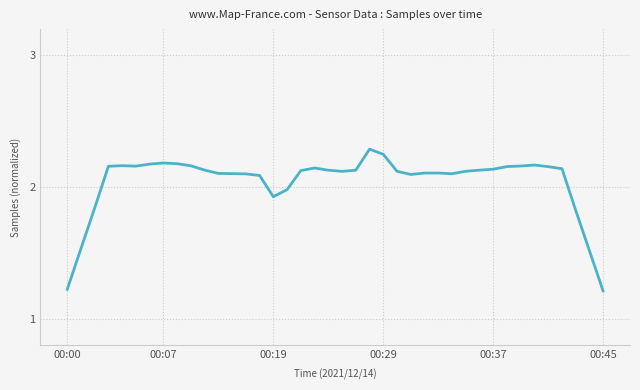

What is the sum of all values?

81.7